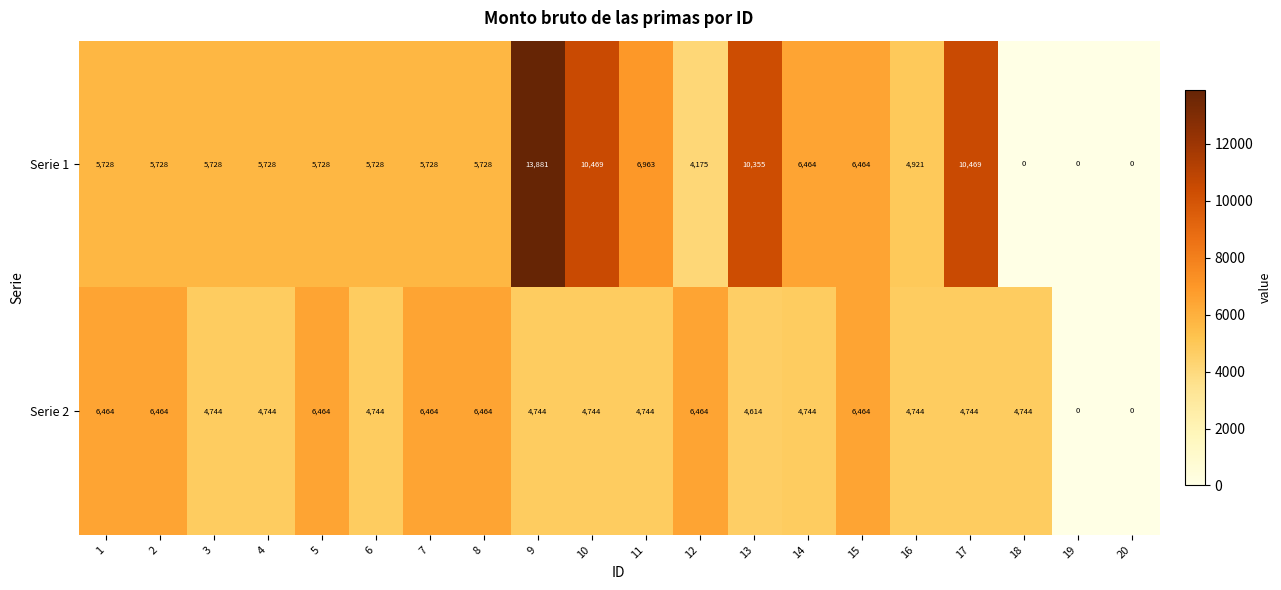

Read the Serie 2 value at 2, to the nearest 10.

6460